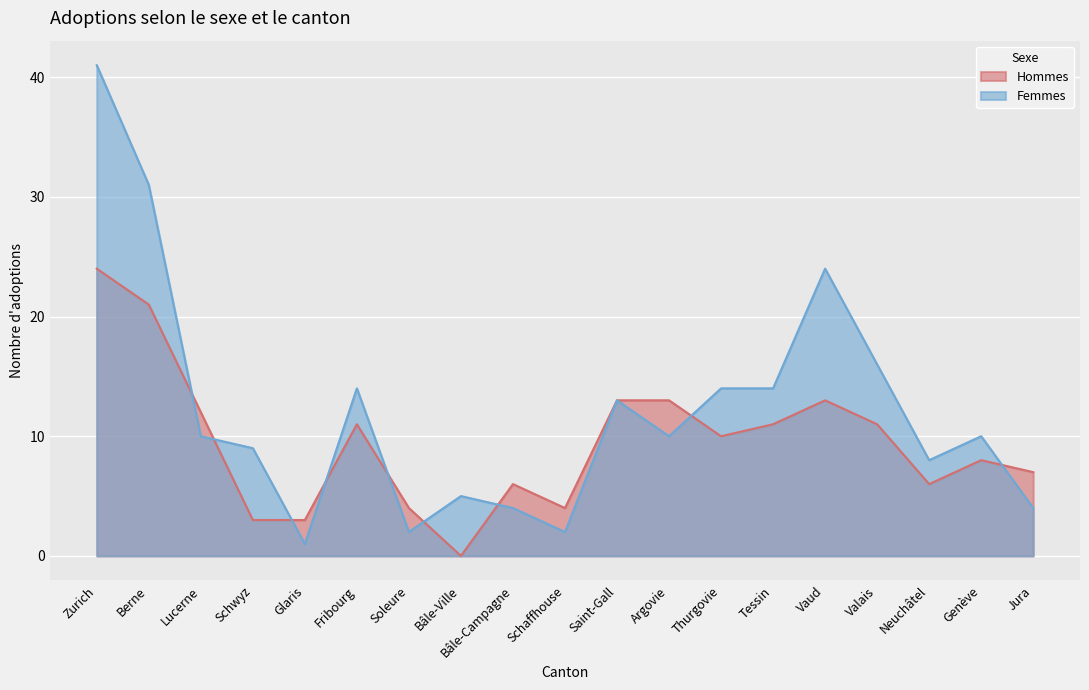

What is the total value across all series at Valais?

27